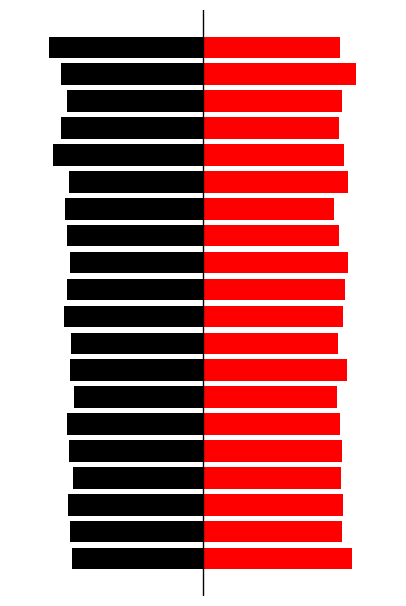

What is the difference between the highest and lowest values at 19?

150.7